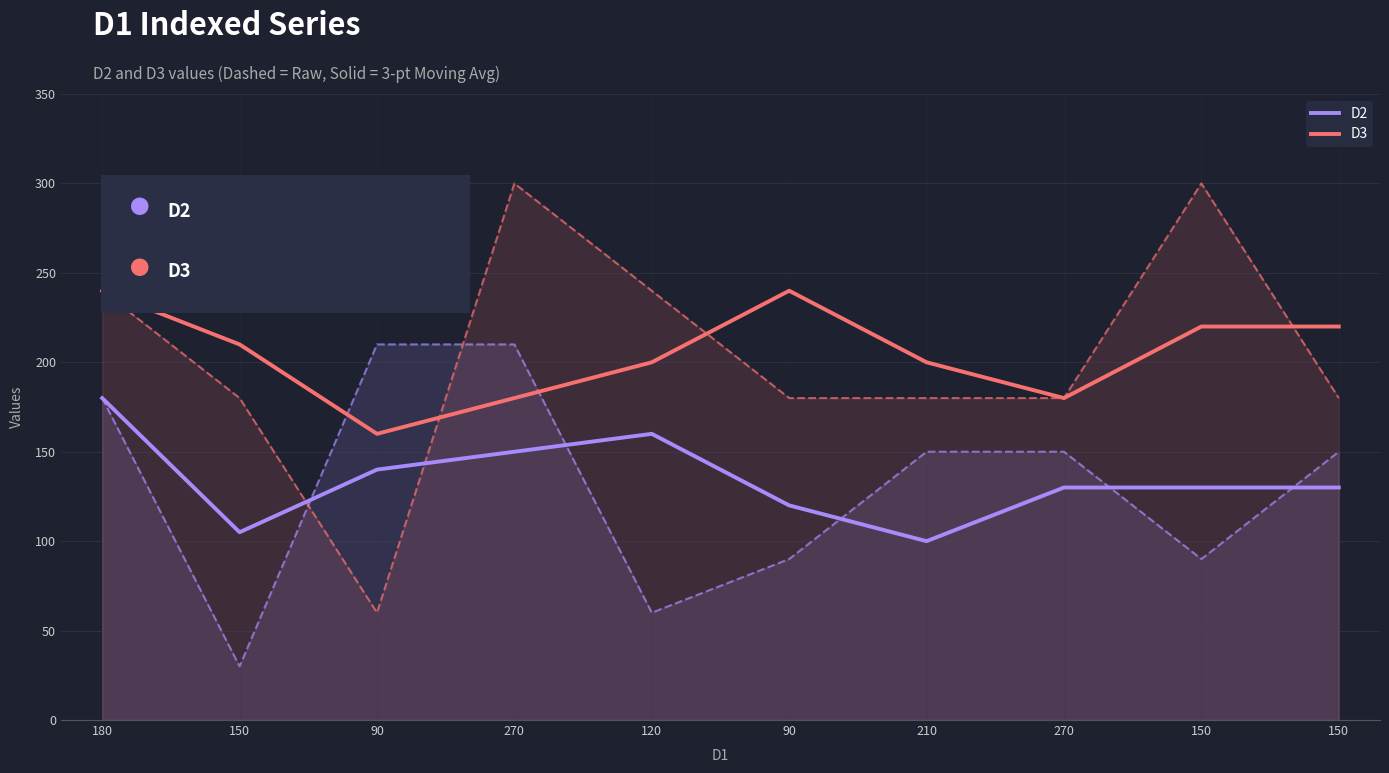

How many series are shown in this chart?

2